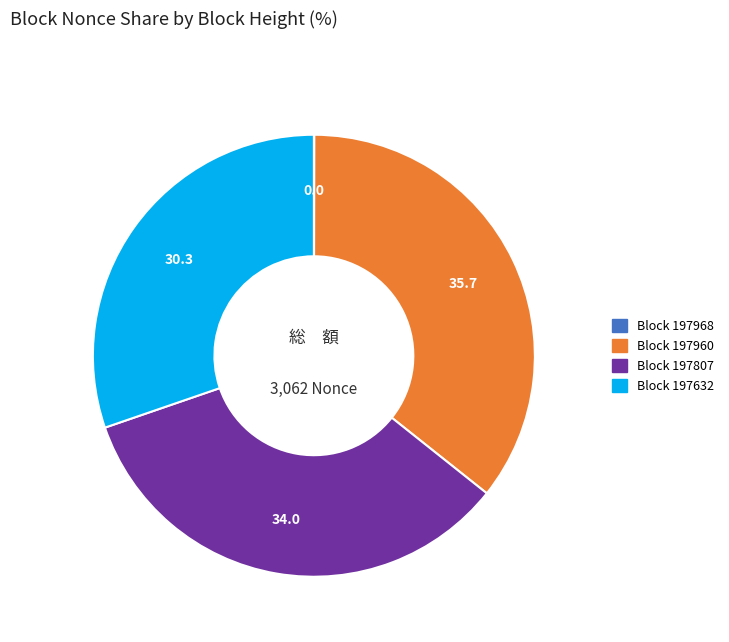

Is there any slice that represents more than half of the pie?

No